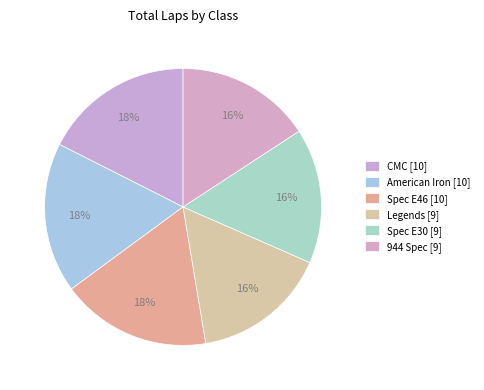

Rank the categories by value from lowest to highest.

Legends, Spec E30, 944 Spec, CMC, American Iron, Spec E46